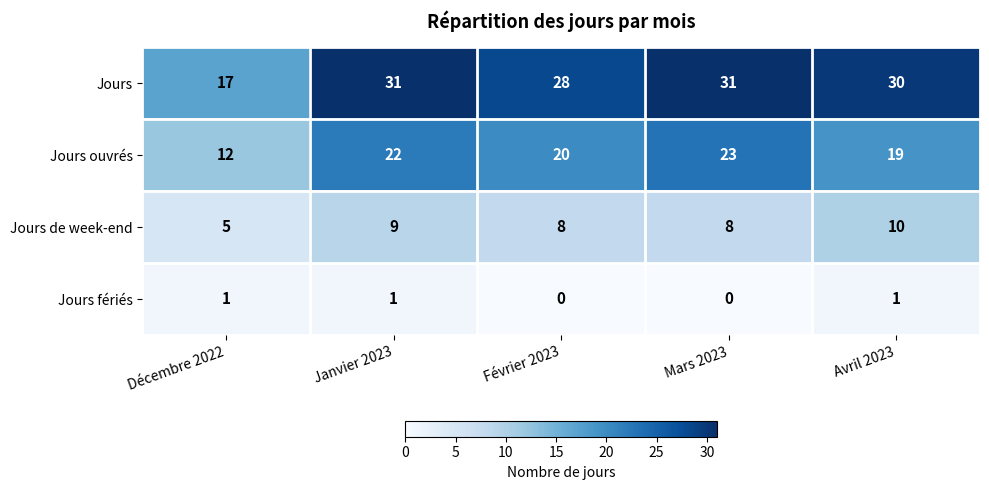

At which label is Jours ouvrés closest to 17?

Avril 2023